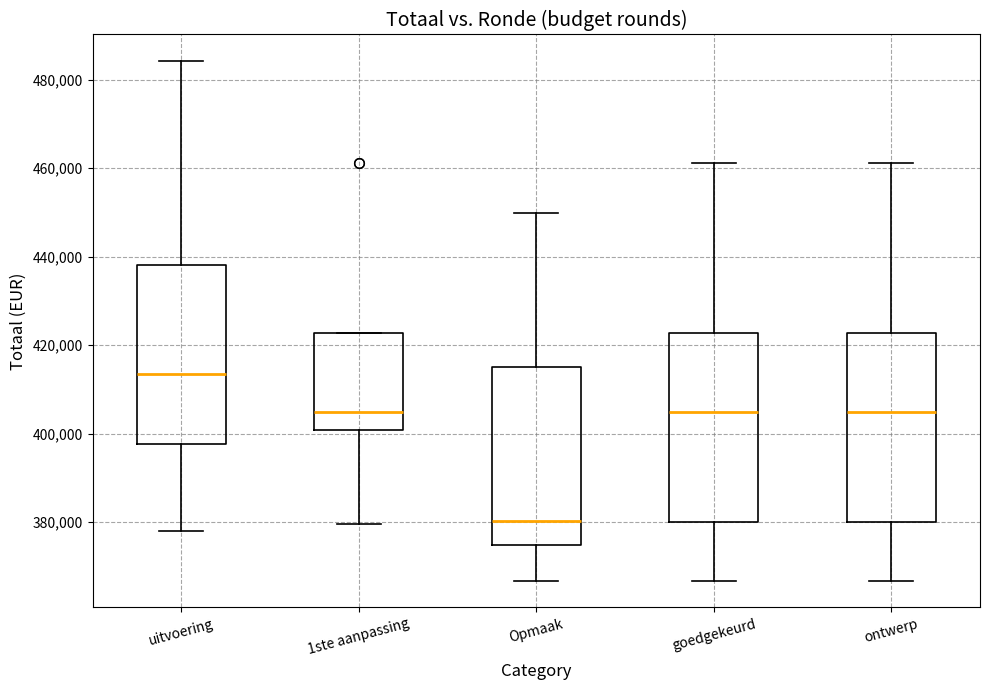

Where does the lower whisker of the box for ontwerp end on the y-axis? The values are not printed on the chart, so give them approximately, as read against the axis.

366000